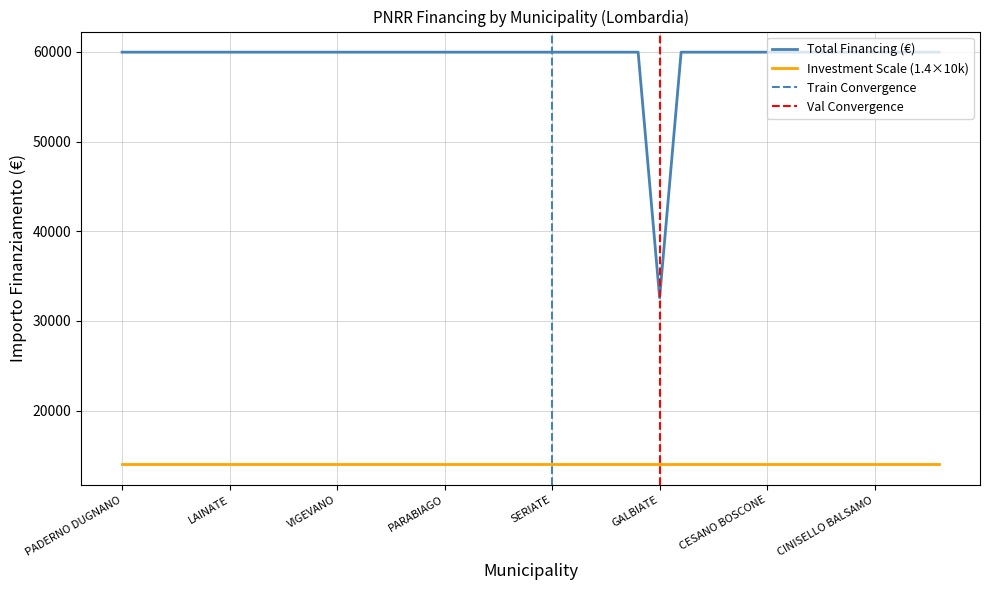

What is the difference between the maximum and minimum values?

27377